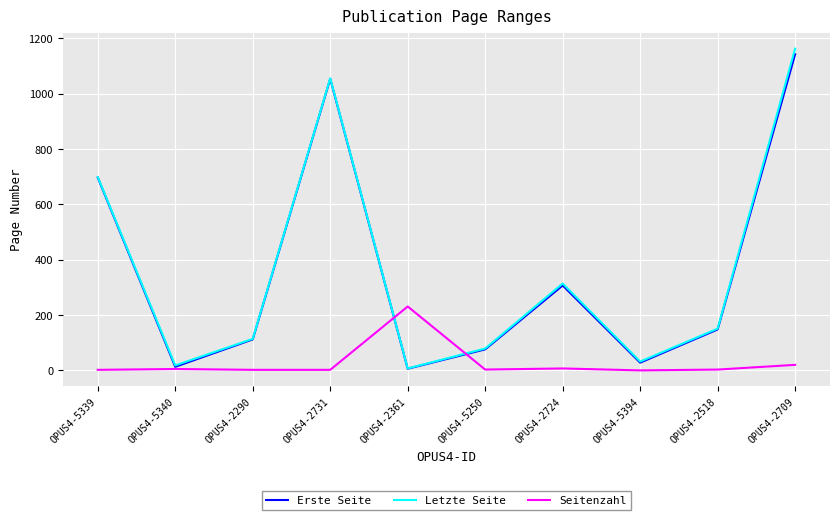

How many lines are shown in the chart?

3